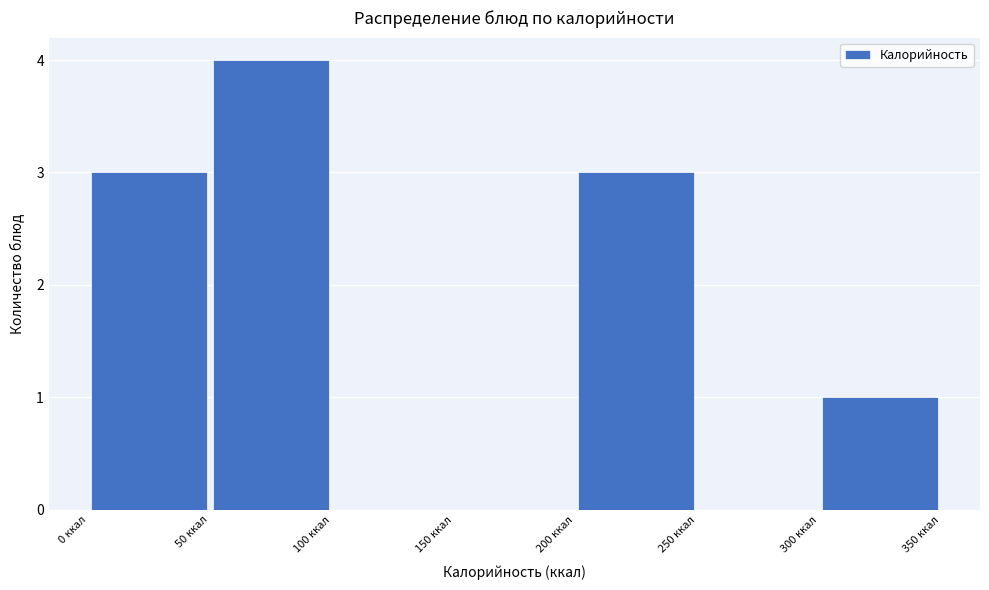

What is the height of the bar covering 200 to 250 on the x-axis? The values are not printed on the chart, so give them approximately, as read against the axis.

3